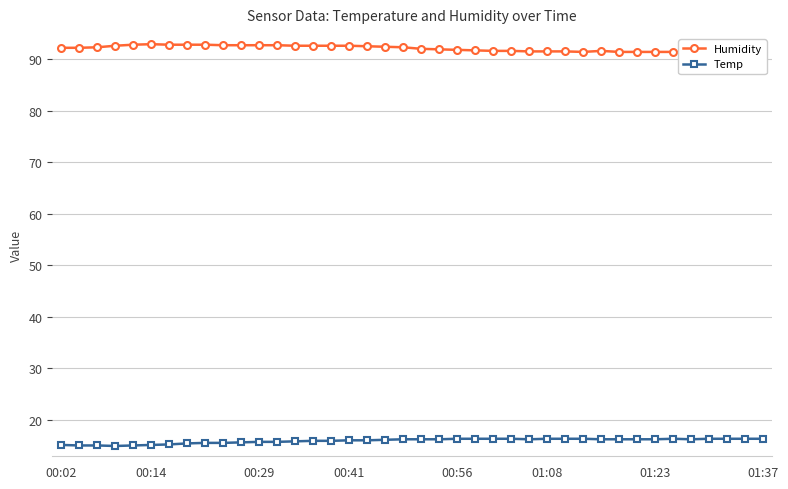

What is the difference between the maximum and second lowest values in the Humidity series?

1.6